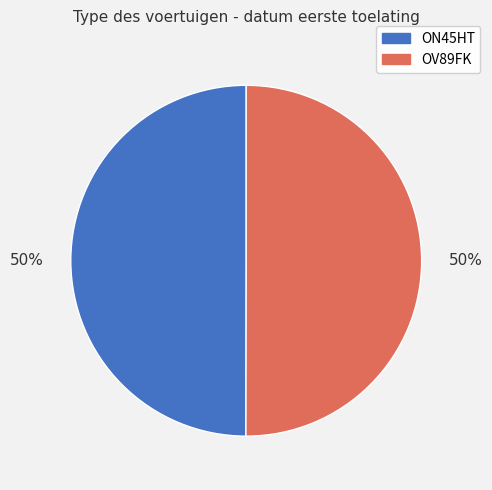

Approximately how many times larger is the value at OV89FK compared to ON45HT?

1.0